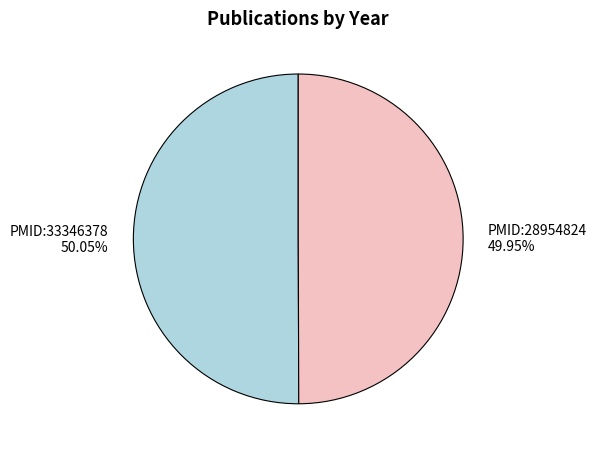

What is the total percentage of PMID:33346378 and PMID:28954824?

100.0%